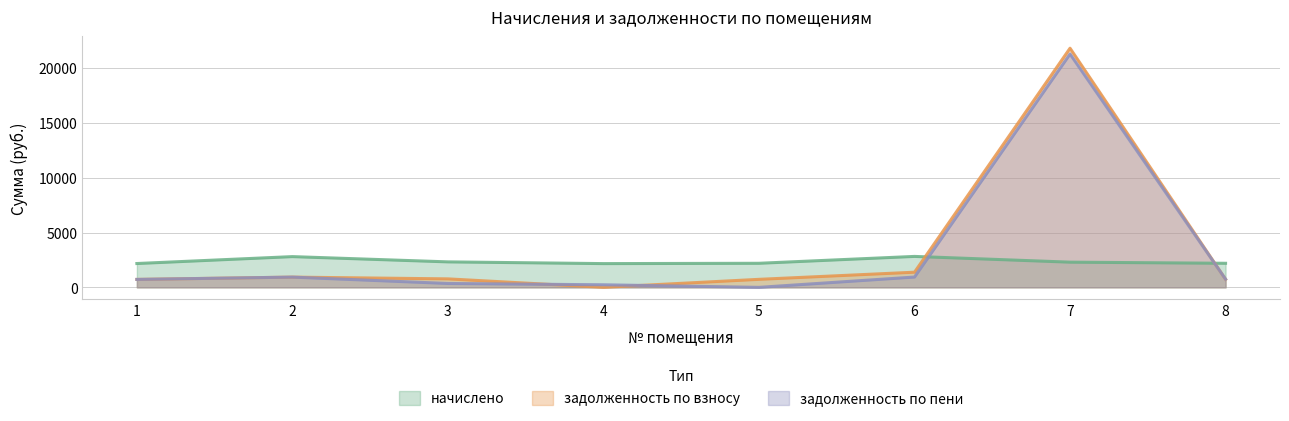

Which series changed the most between 6 and 8?

задолженность по взносу